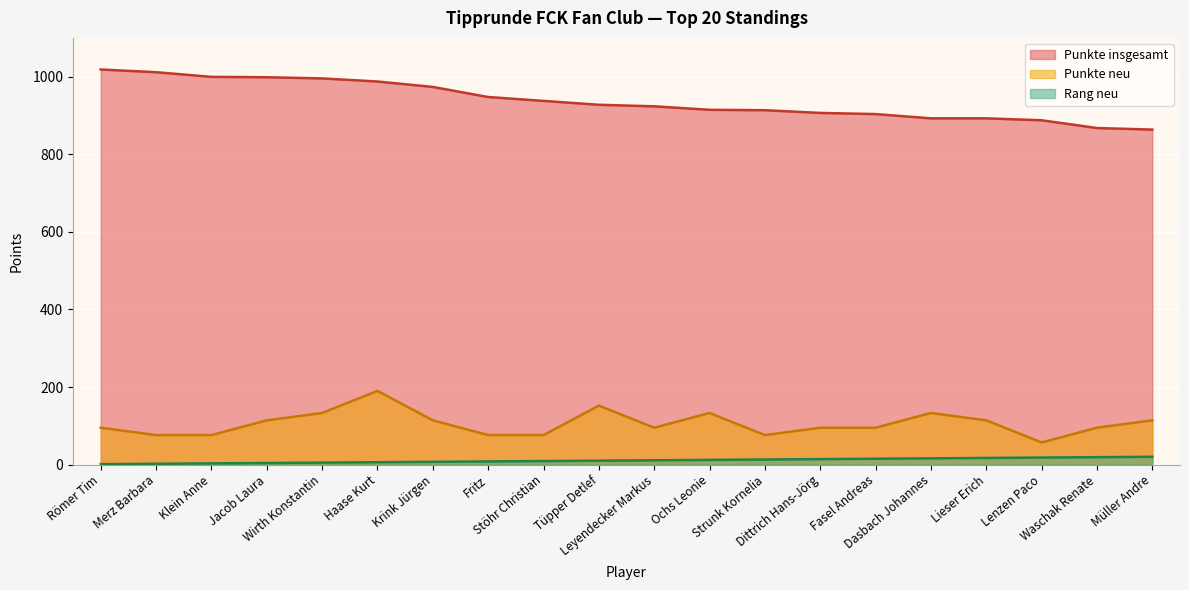

Rank the series by their maximum value, from lowest to highest.

Rang neu, Punkte neu, Punkte insgesamt